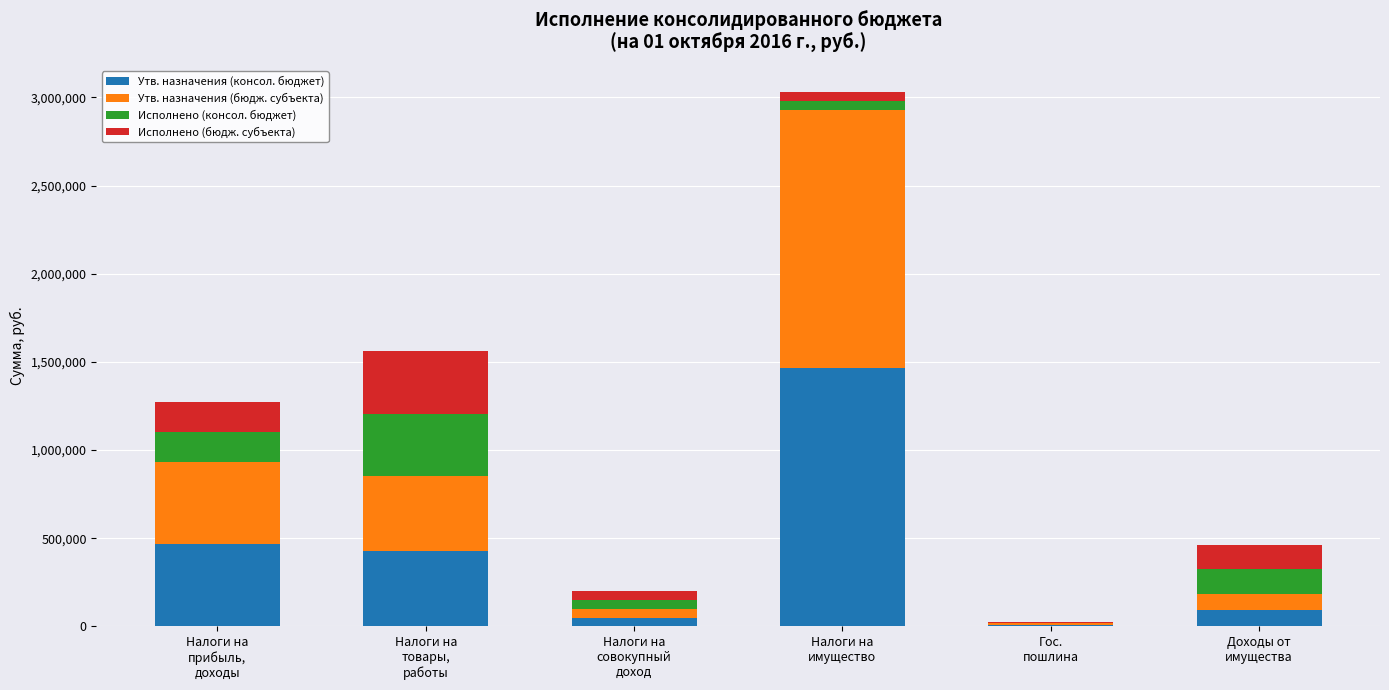

What is the maximum value for Утв. назначения (консол. бюджет)?

1463100.0